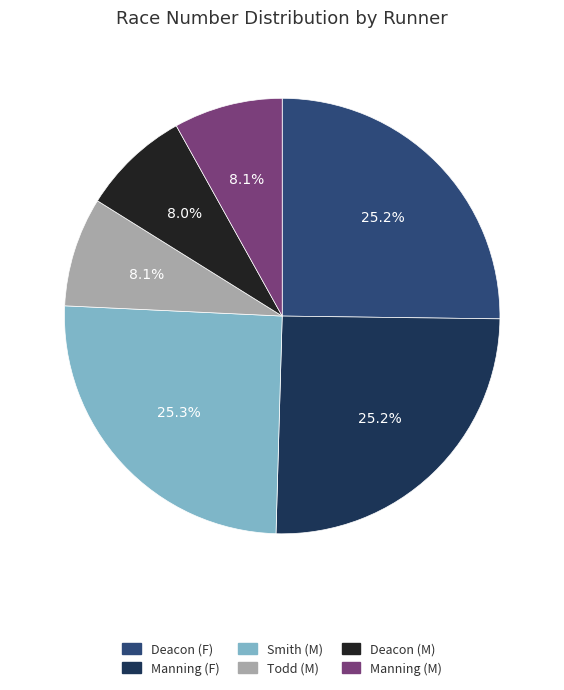

Count the number of slices in the pie.

6